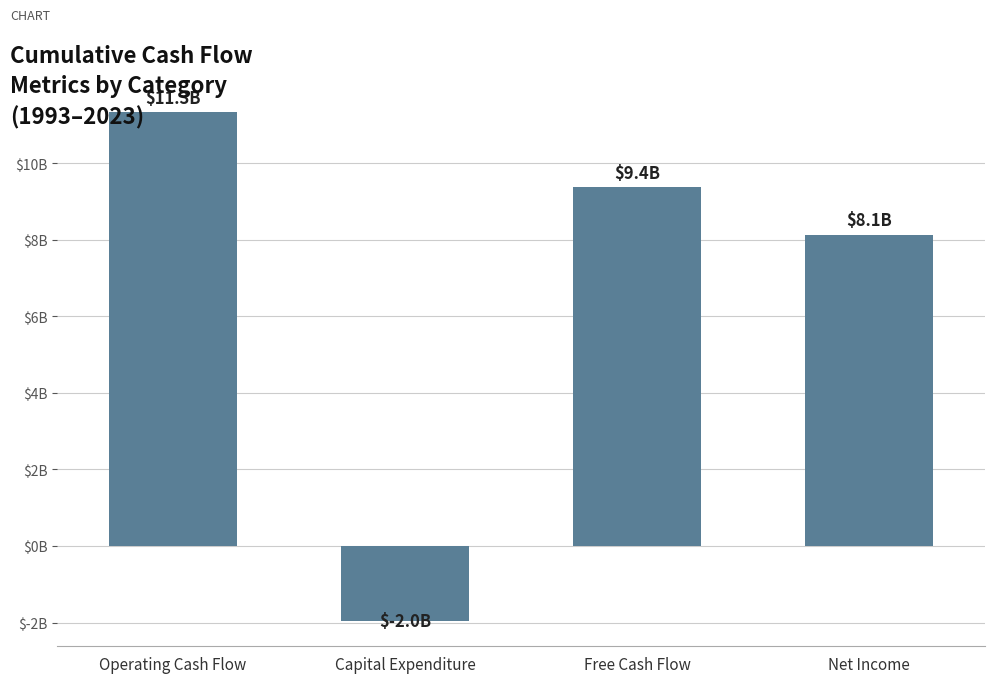

Are the bars horizontal?

No